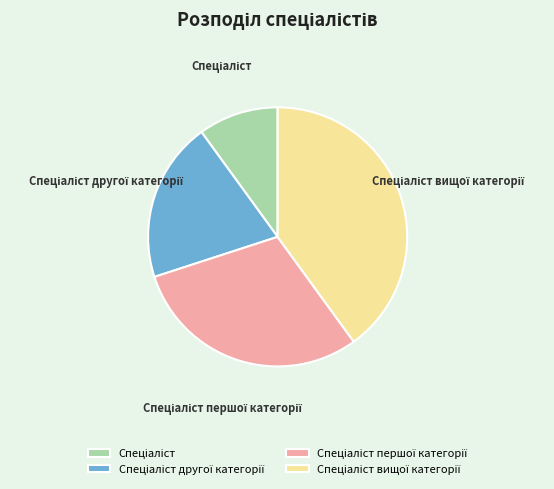

Is there any slice that represents more than half of the pie?

No